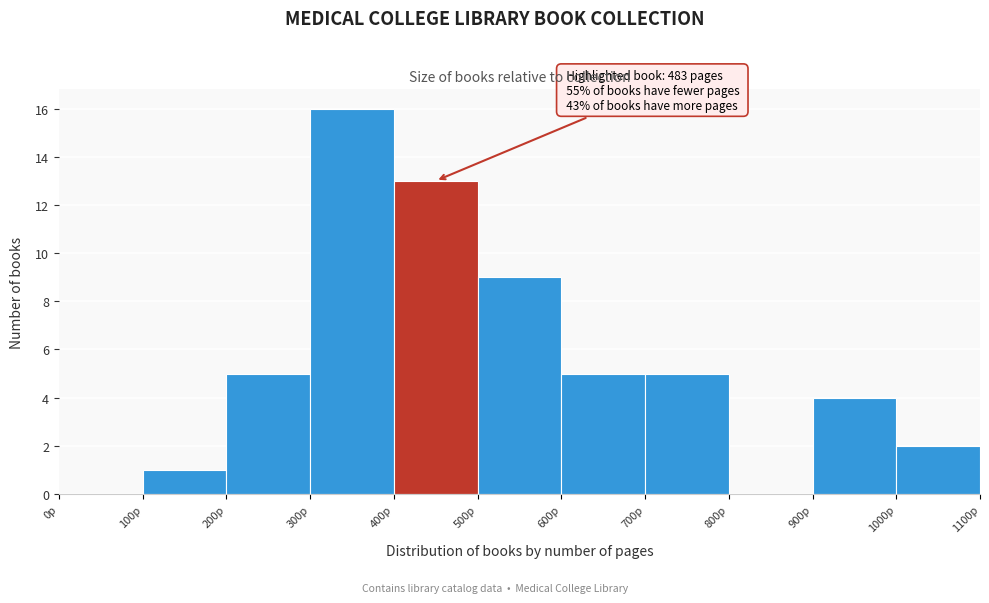

Which range on the x-axis has the tallest bar?

300 to 400